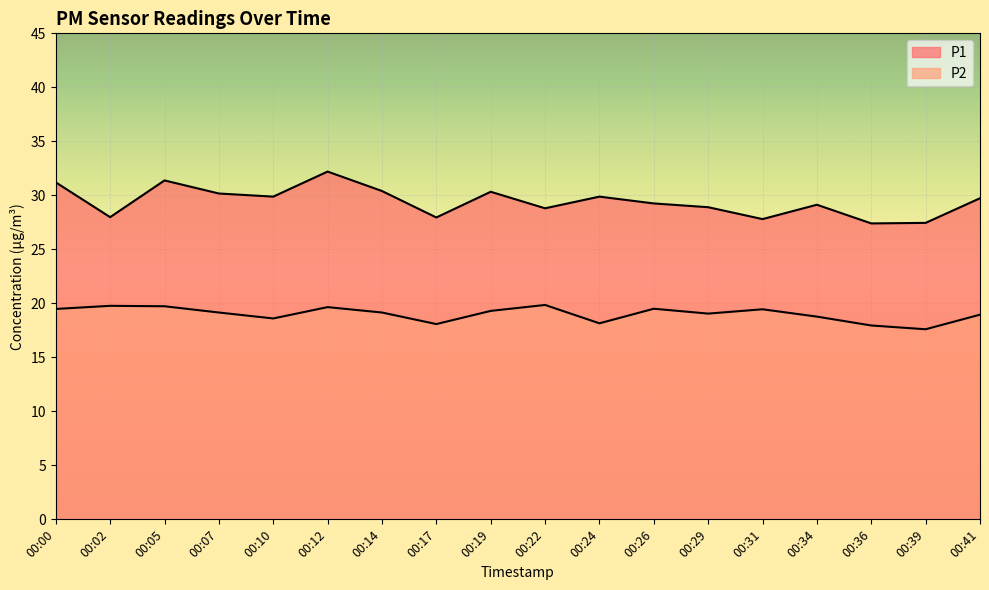

Which has a higher value, 00:00 or 00:26?

00:00